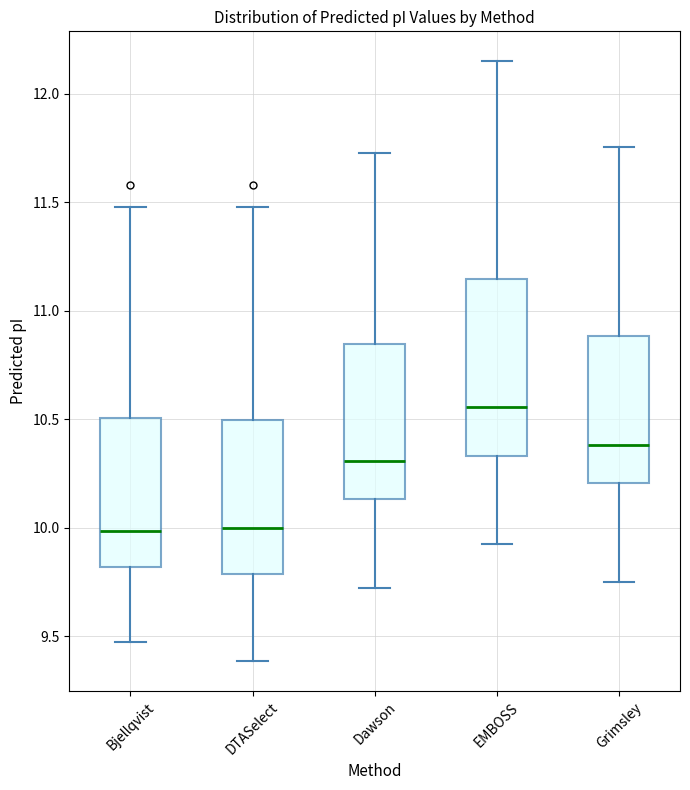

Reading left to right, transcribe this box plot: for each box, give where its median line is, the range the box spans, and where its two whiskers end, as read against the y-axis. The values are not printed on the chart, so give them approximately, as read against the axis.

Bjellqvist: median 10.00, box 9.80 to 10.50, whiskers 9.45 to 11.50
DTASelect: median 10.00, box 9.80 to 10.50, whiskers 9.40 to 11.50
Dawson: median 10.30, box 10.15 to 10.85, whiskers 9.70 to 11.75
EMBOSS: median 10.55, box 10.35 to 11.15, whiskers 9.95 to 12.15
Grimsley: median 10.40, box 10.20 to 10.90, whiskers 9.75 to 11.75